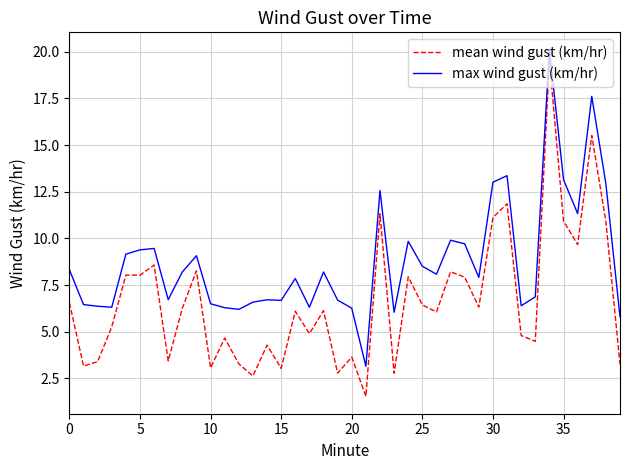

What is the greatest value displayed?

20.1